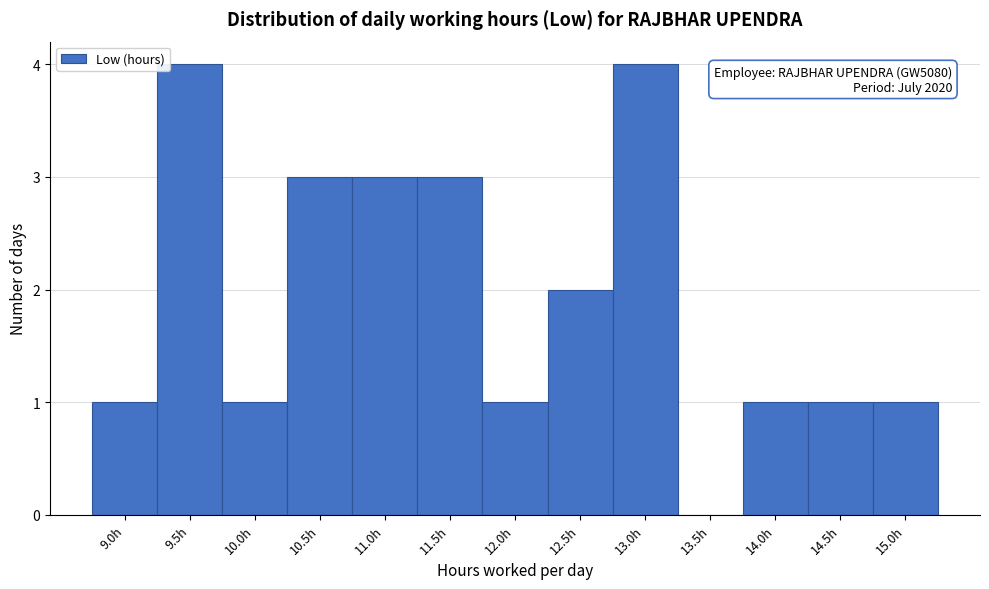

Reading right to left, extract all data points from this chart.

15.0h=1	14.5h=1	14.0h=1	13.5h=0	13.0h=4	12.5h=2	12.0h=1	11.5h=3	11.0h=3	10.5h=3	10.0h=1	9.5h=4	9.0h=1